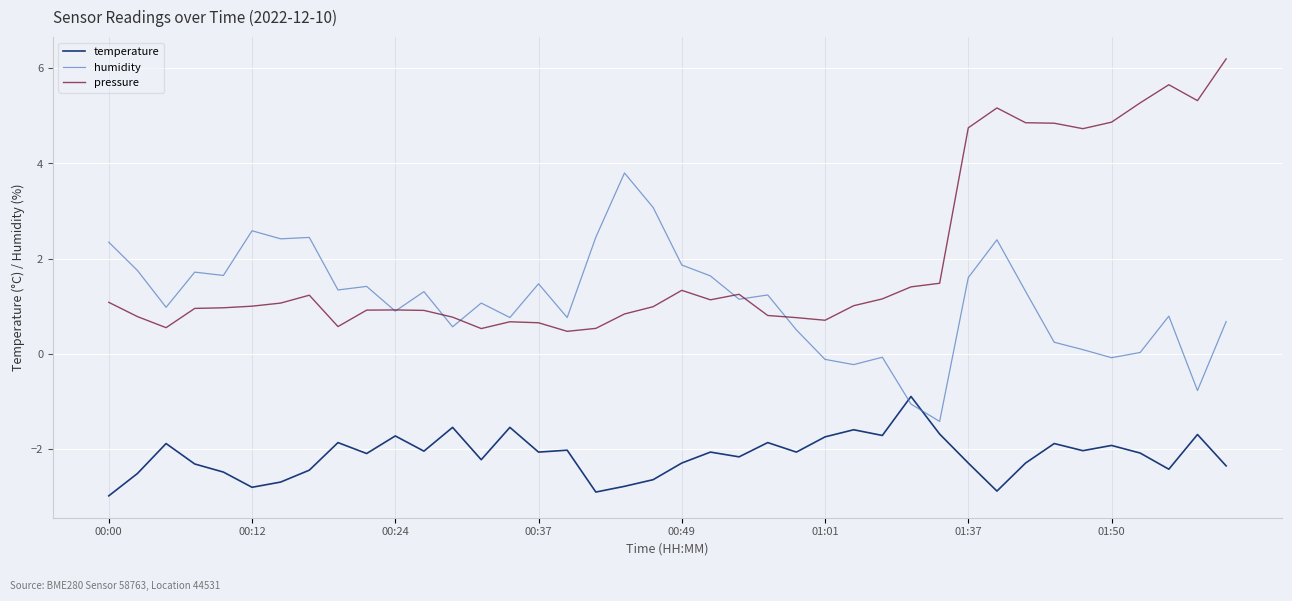

Which series has the largest total across all categories?

pressure